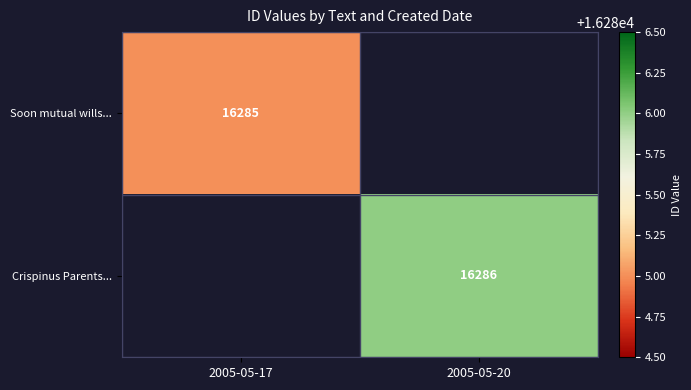

Is it true that Soon mutual wills... equals 16285 at 2005-05-17?

True